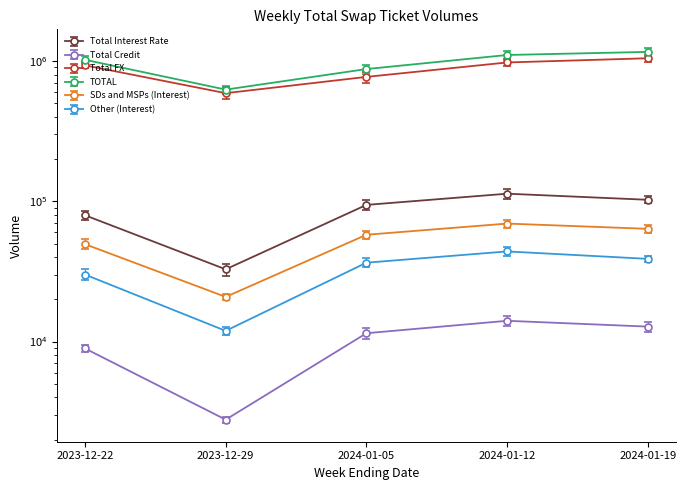

True or false: Total FX and SDs and MSPs (Interest) intersect in this chart.

False